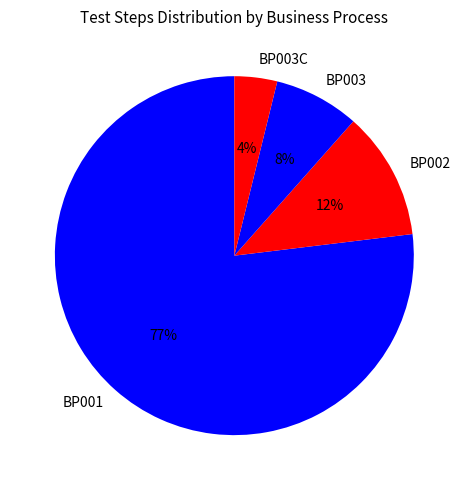

The BP003 slice represents 20% of the pie. True or false?

False